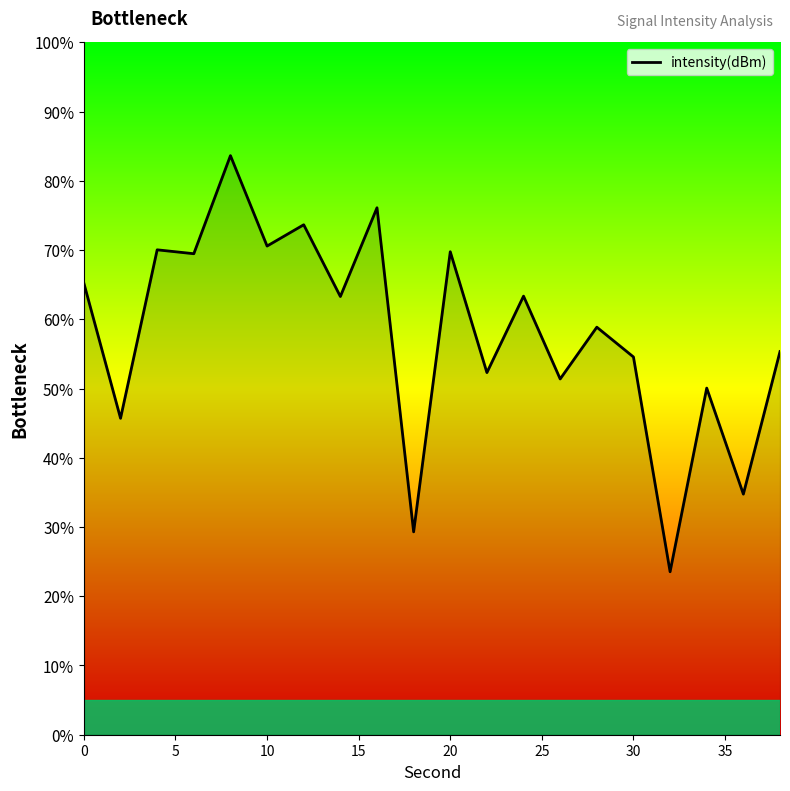

What is the difference between the maximum and minimum values?

60.1